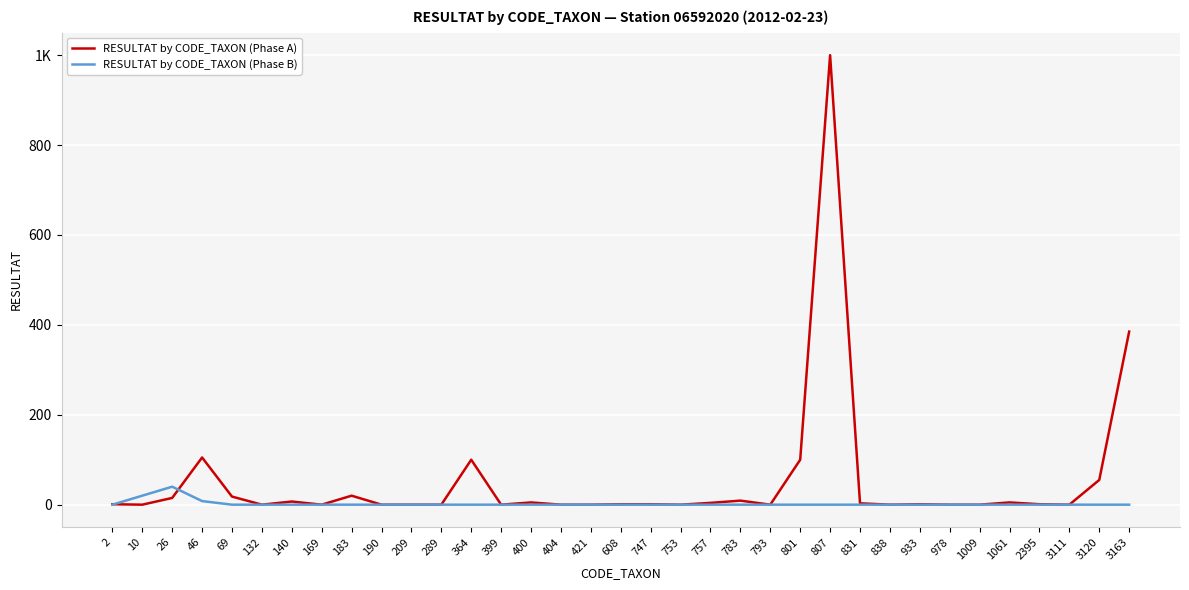

At which label is RESULTAT by CODE_TAXON (Phase B) closest to 20?

10